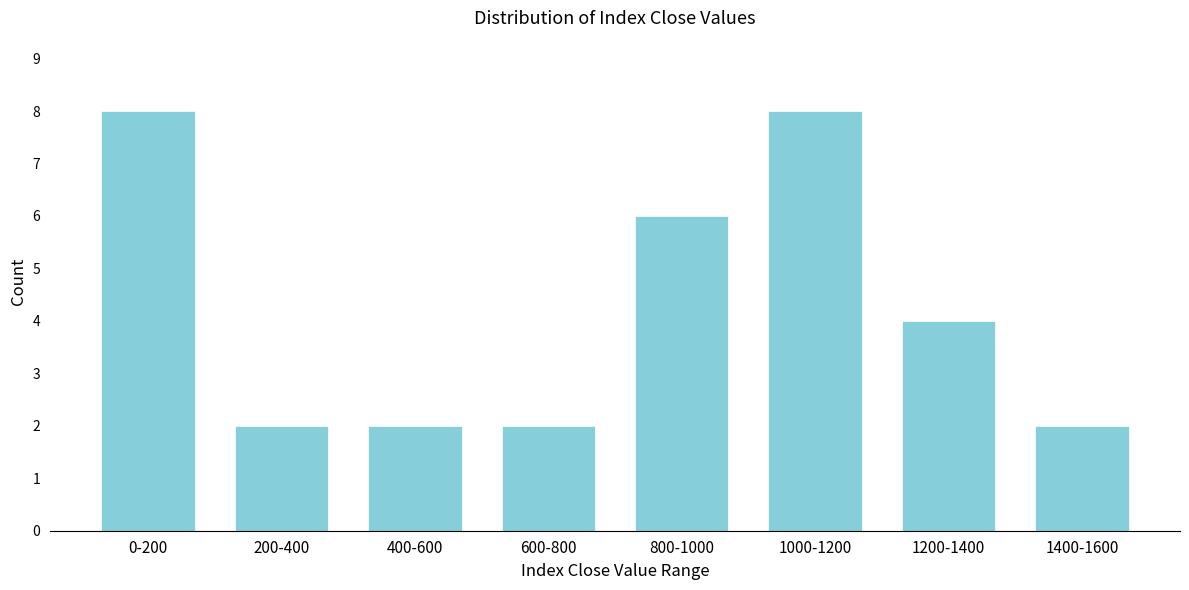

Reading right to left, extract all data points from this chart.

2	4	8	6	2	2	2	8